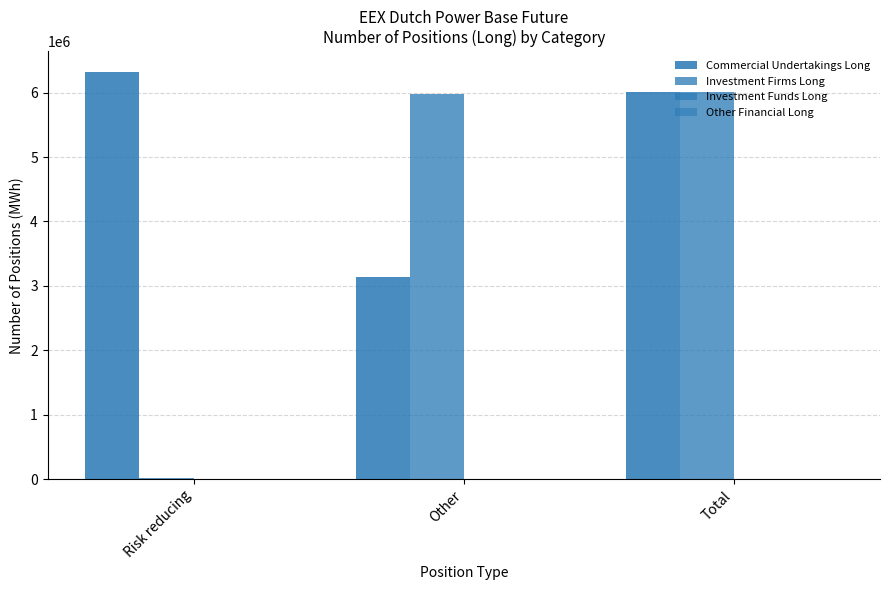

Reading left to right, transcribe all the data shown in this chart.

Commercial Undertakings Long: 6326129	3141273	6004935
Investment Firms Long: 26328	5978607	6004935
Investment Funds Long: 0	4369	4369
Other Financial Long: 0	0	0